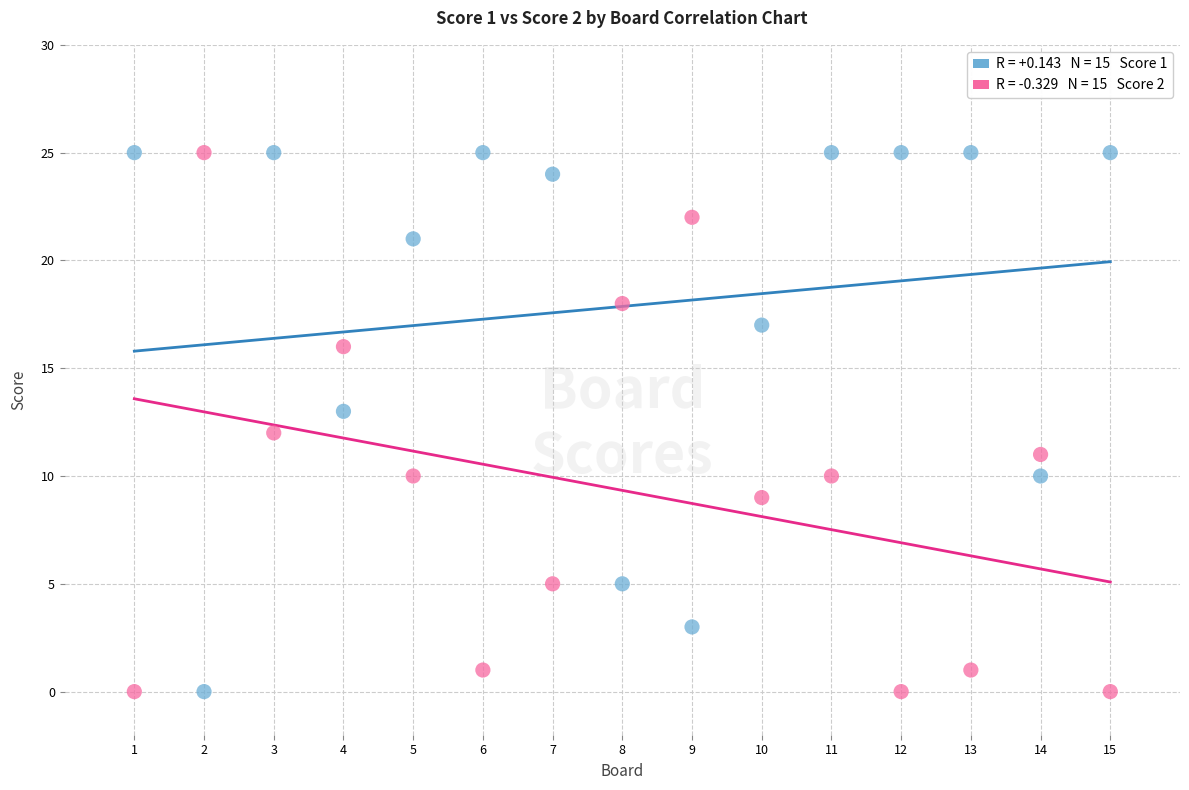

Across all data points, what is the range of Y values (max minus min)?

25